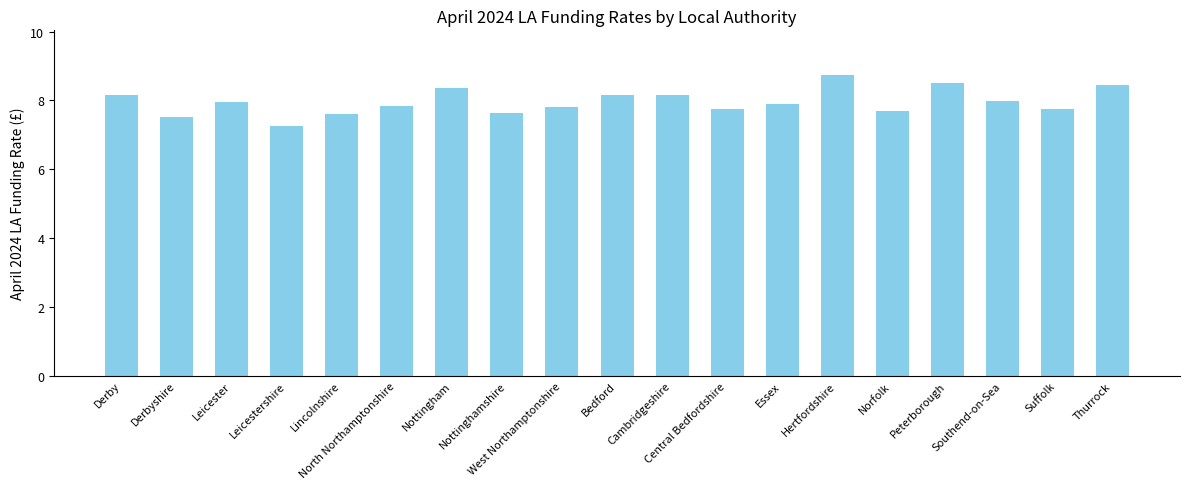

What is the maximum value shown in the chart?

8.7